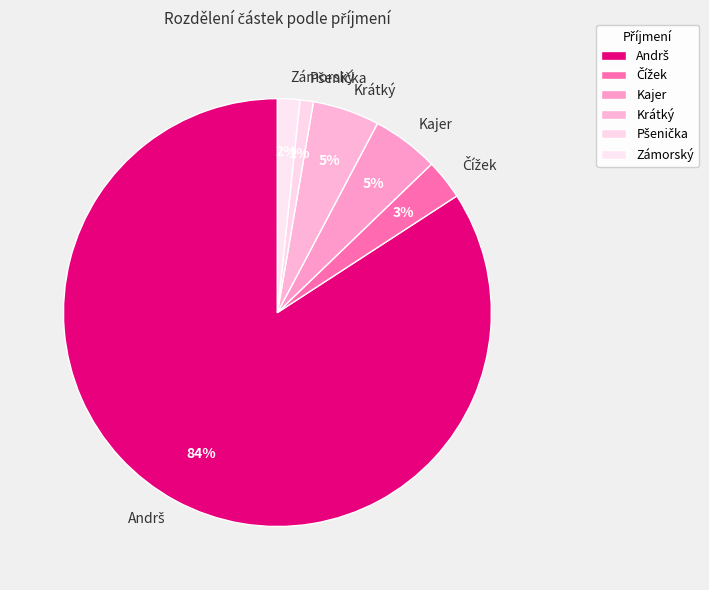

How many slices are in this pie chart?

6